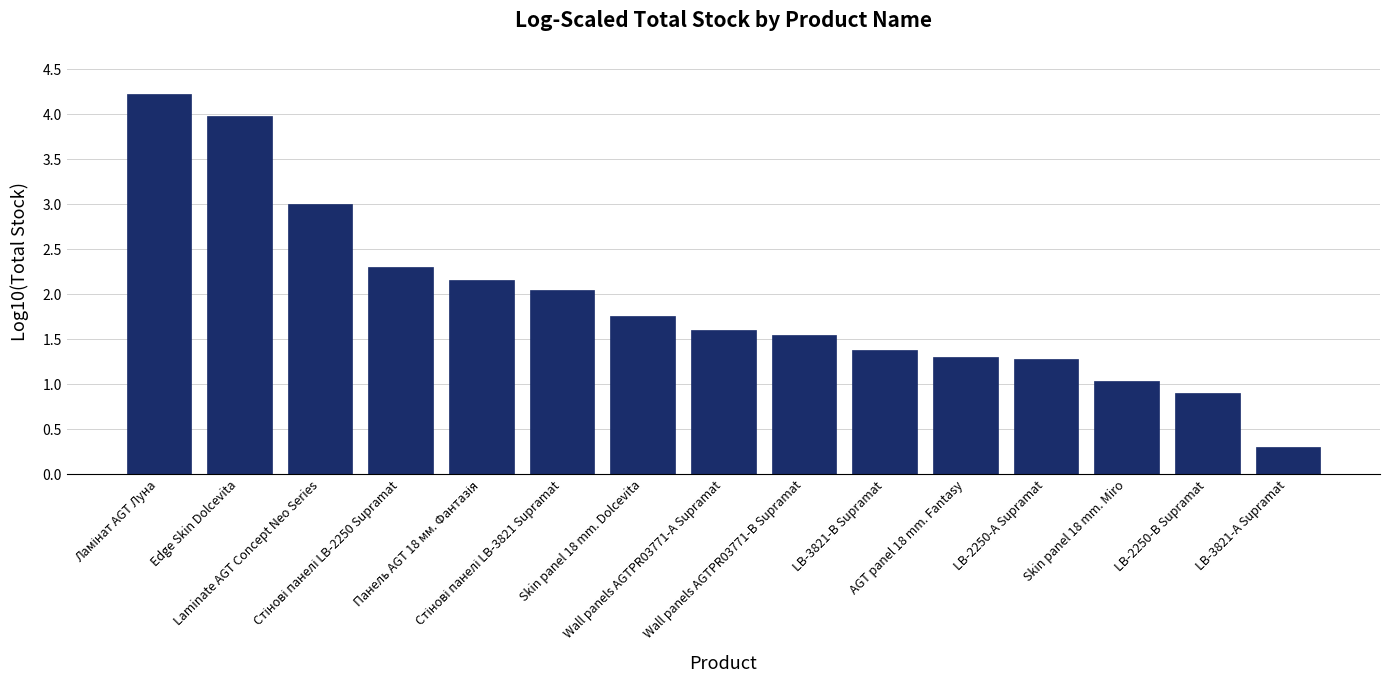

What is the maximum value shown in the chart?

4.2